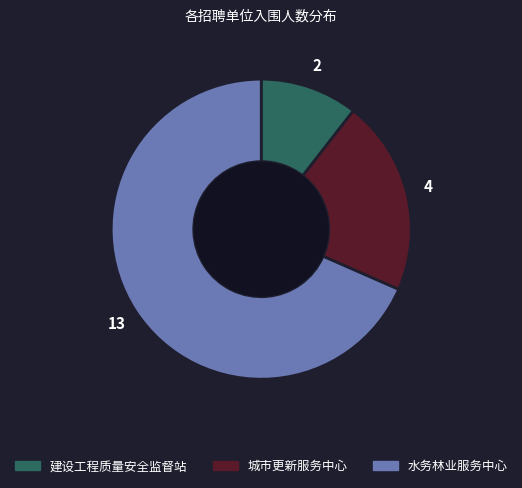

Is there a majority slice in this chart?

Yes